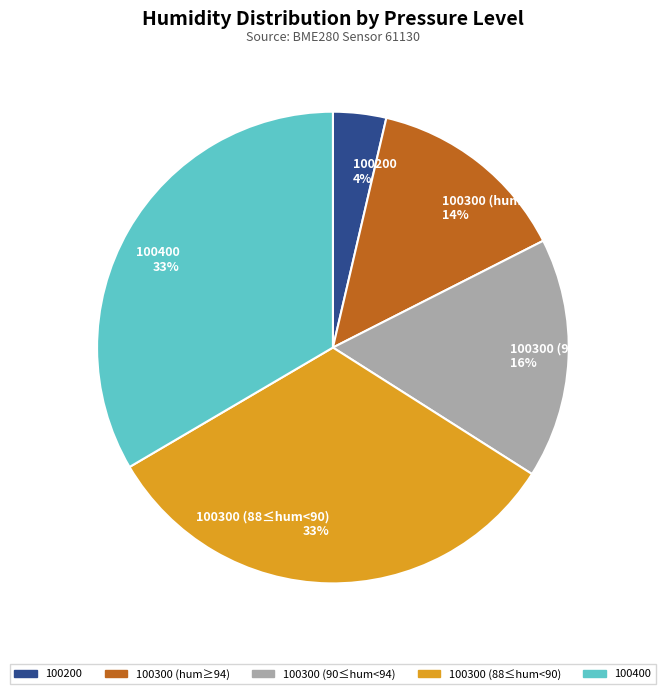

To the nearest percent, what is the average slice percentage?

20%